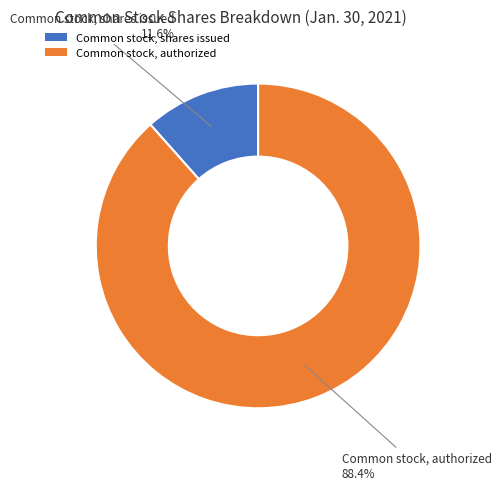

What is the ratio of the value at Common stock, shares issued to the value at Common stock, authorized?

0.1